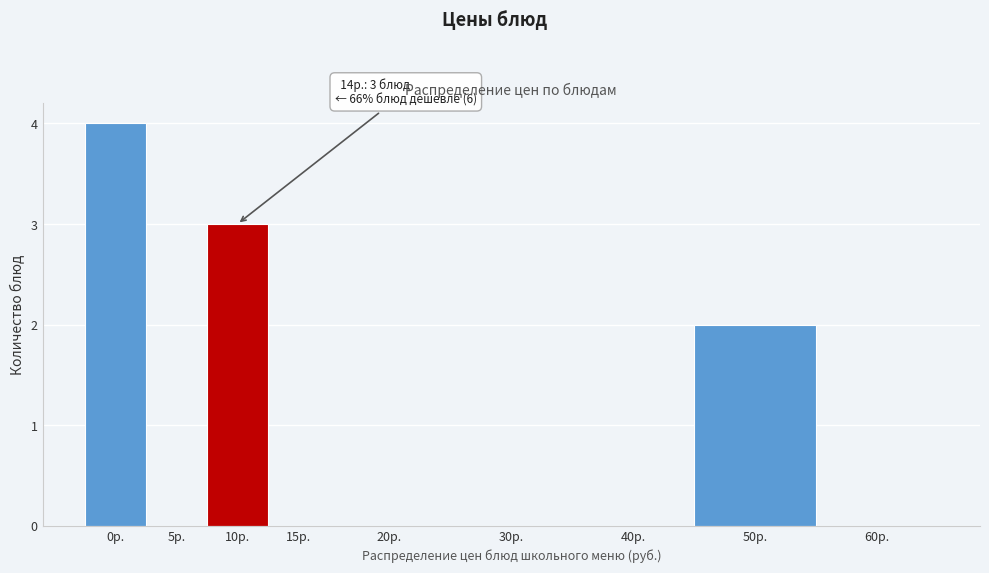

Reading left to right, transcribe all the data shown in this chart.

0р.=4	5р.=0	10р.=3	15р.=0	20р.=0	30р.=0	40р.=0	50р.=2	60р.=0